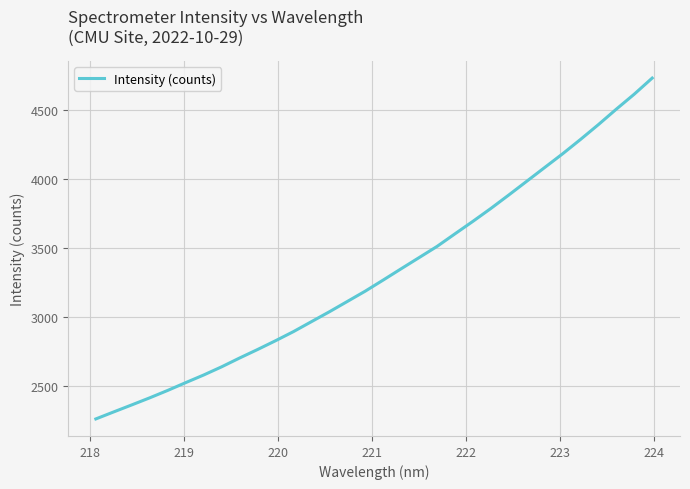

What is the smallest value displayed?

2261.5